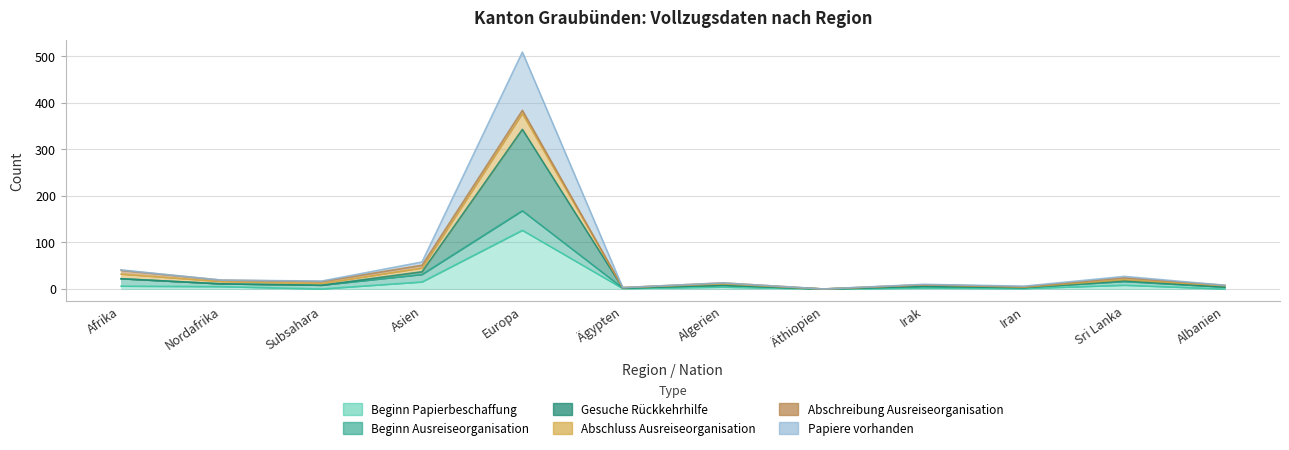

True or false: Abschluss Ausreiseorganisation and Beginn Papierbeschaffung cross at least once.

False